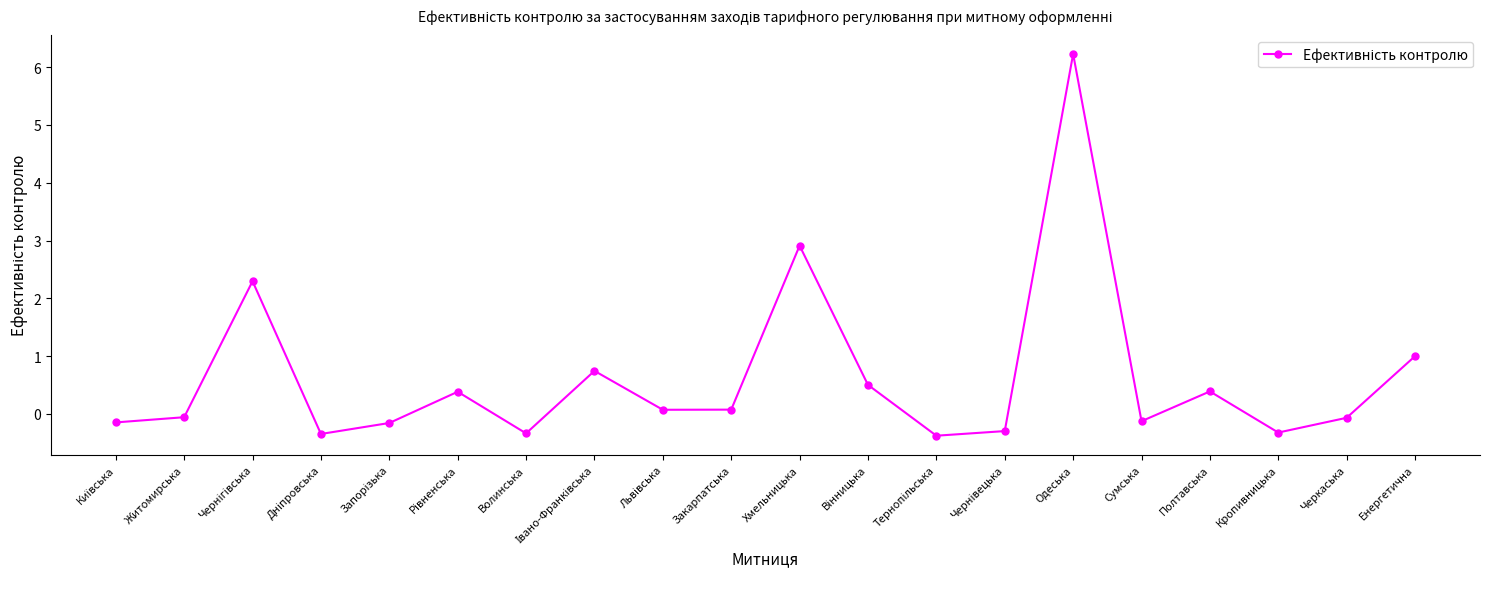

The chart shows a value of 1.0 at Енергетична. True or false?

True